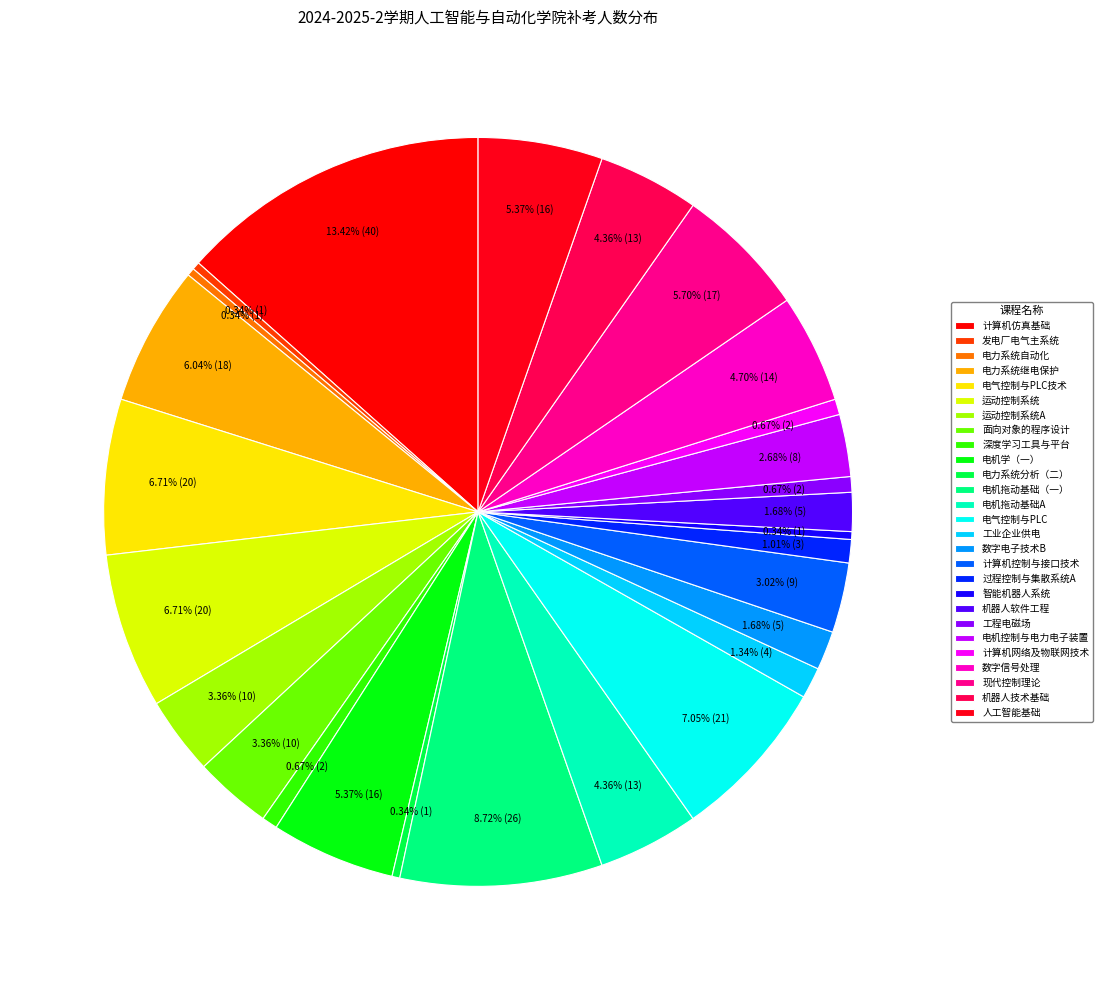

How many slices are in this pie chart?

27